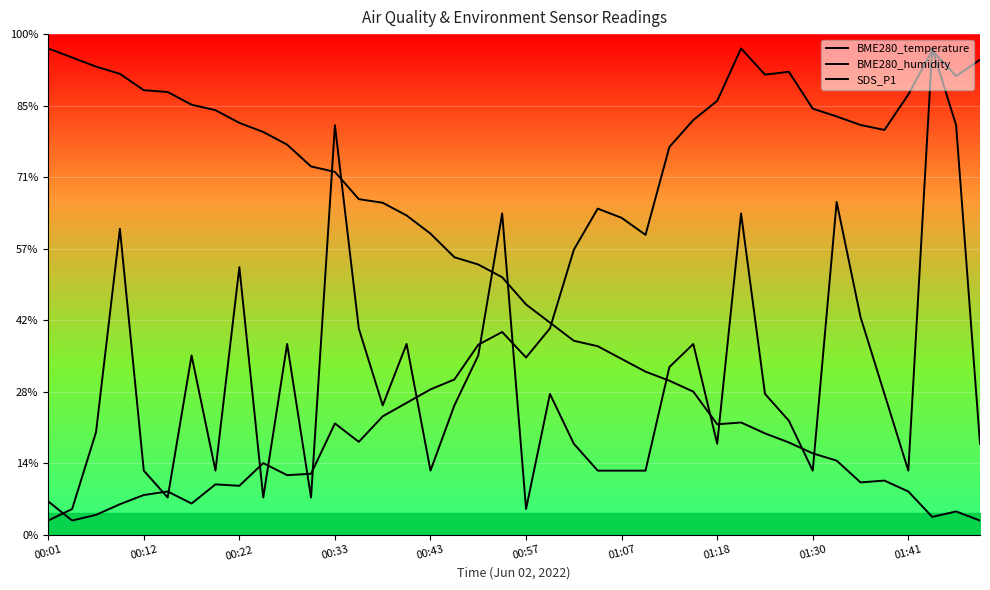

Count the number of data series in this chart.

3